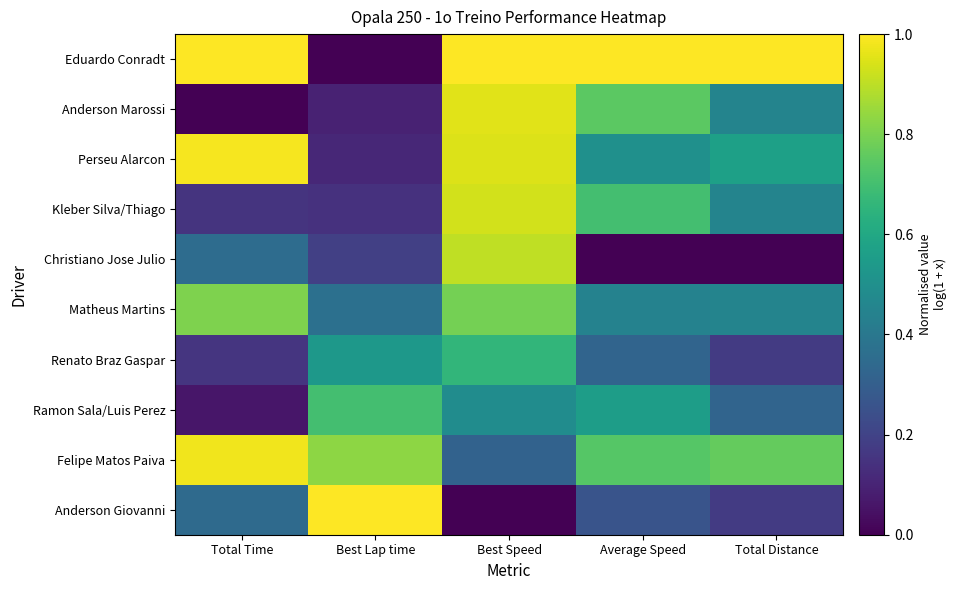

At which category does the chart reach its minimum across all series?

Best Lap time